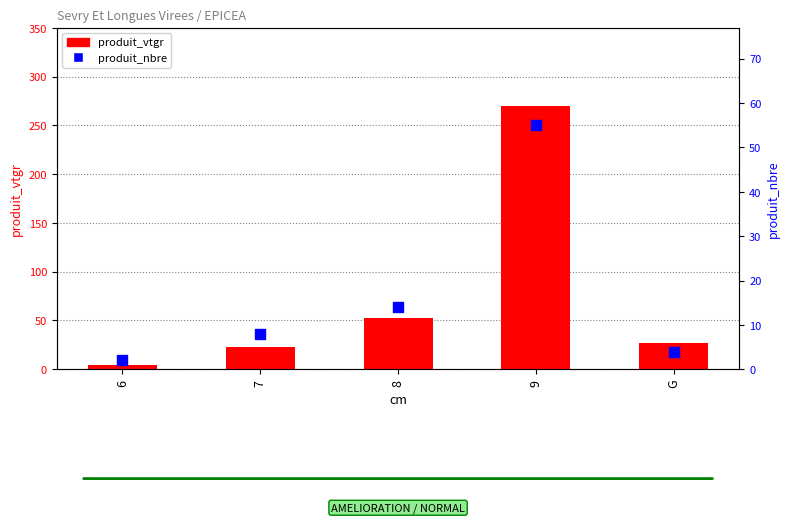

At which category is the sum across all series the highest?

9